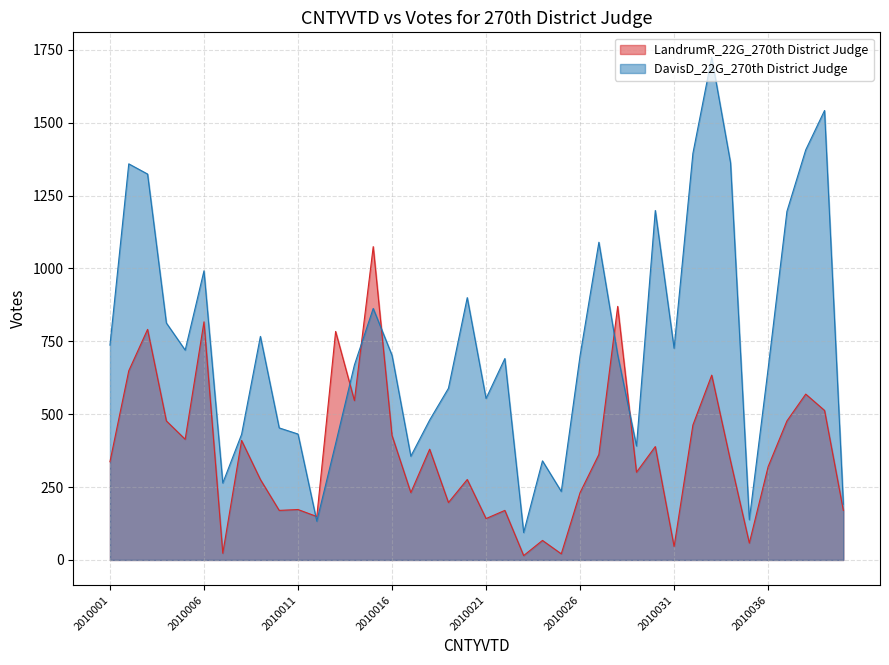

In LandrumR_22G_270th District Judge, how many points are higher than both neighbors (excluding endpoints)?

14